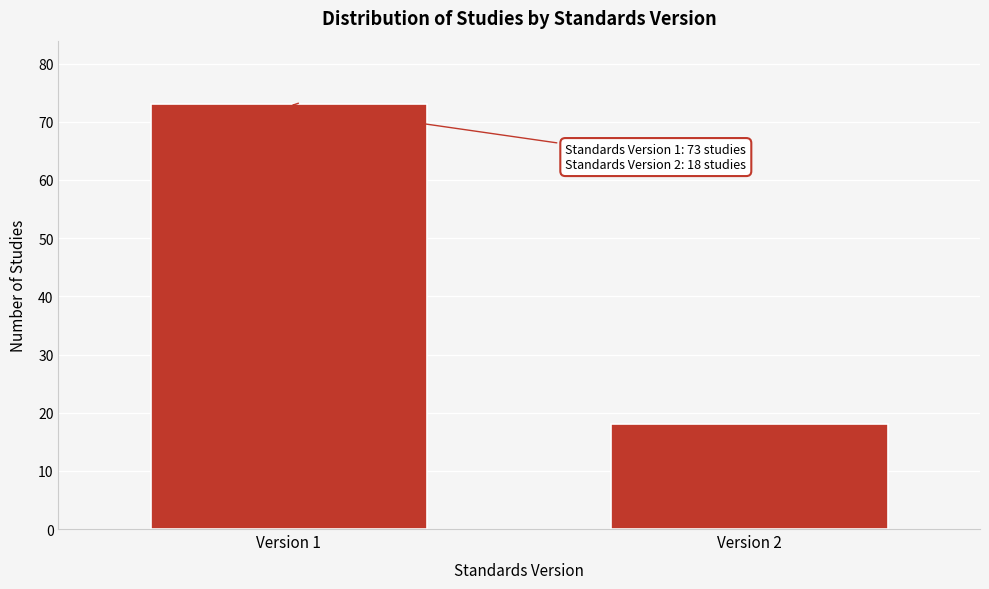

Reading left to right, list all the values displayed in this chart.

Version 1=73	Version 2=18